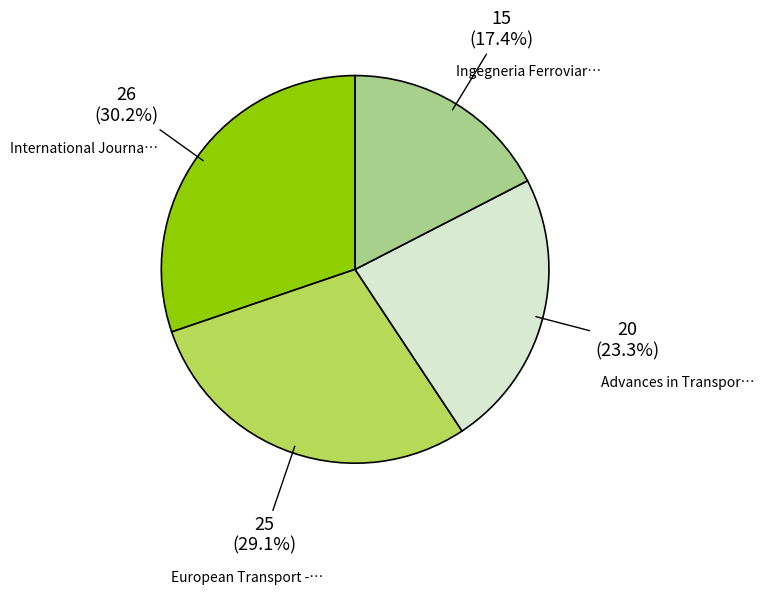

Is there any slice that represents more than half of the pie?

No